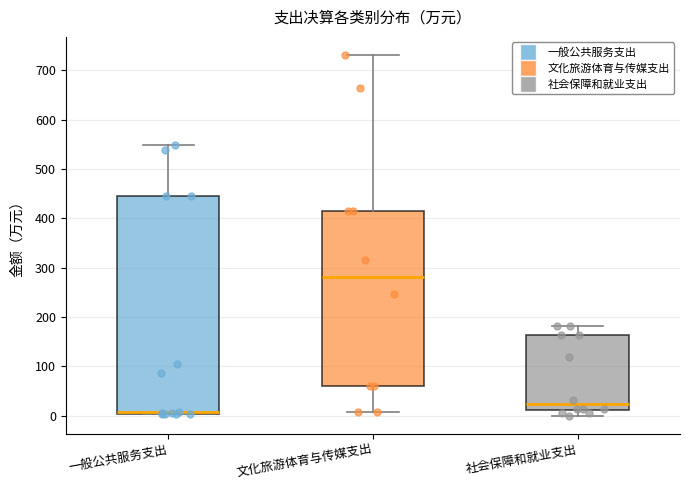

Reading left to right, transcribe this box plot: for each box, give where its median line is, the range the box spans, and where its two whiskers end, as read against the y-axis. The values are not printed on the chart, so give them approximately, as read against the axis.

一般公共服务支出: median 10, box 0 to 440, whiskers 0 to 550
文化旅游体育与传媒支出: median 280, box 60 to 420, whiskers 10 to 730
社会保障和就业支出: median 20, box 10 to 160, whiskers 0 to 180